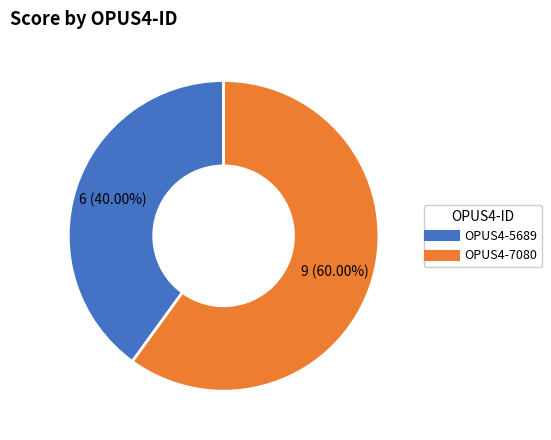

Which has a higher value, OPUS4-7080 or OPUS4-5689?

OPUS4-7080